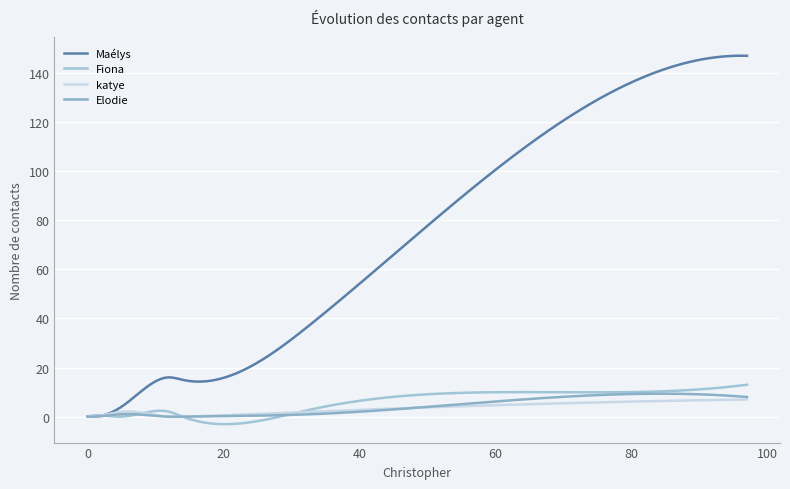

What is the highest value of the Fiona series?

13.0